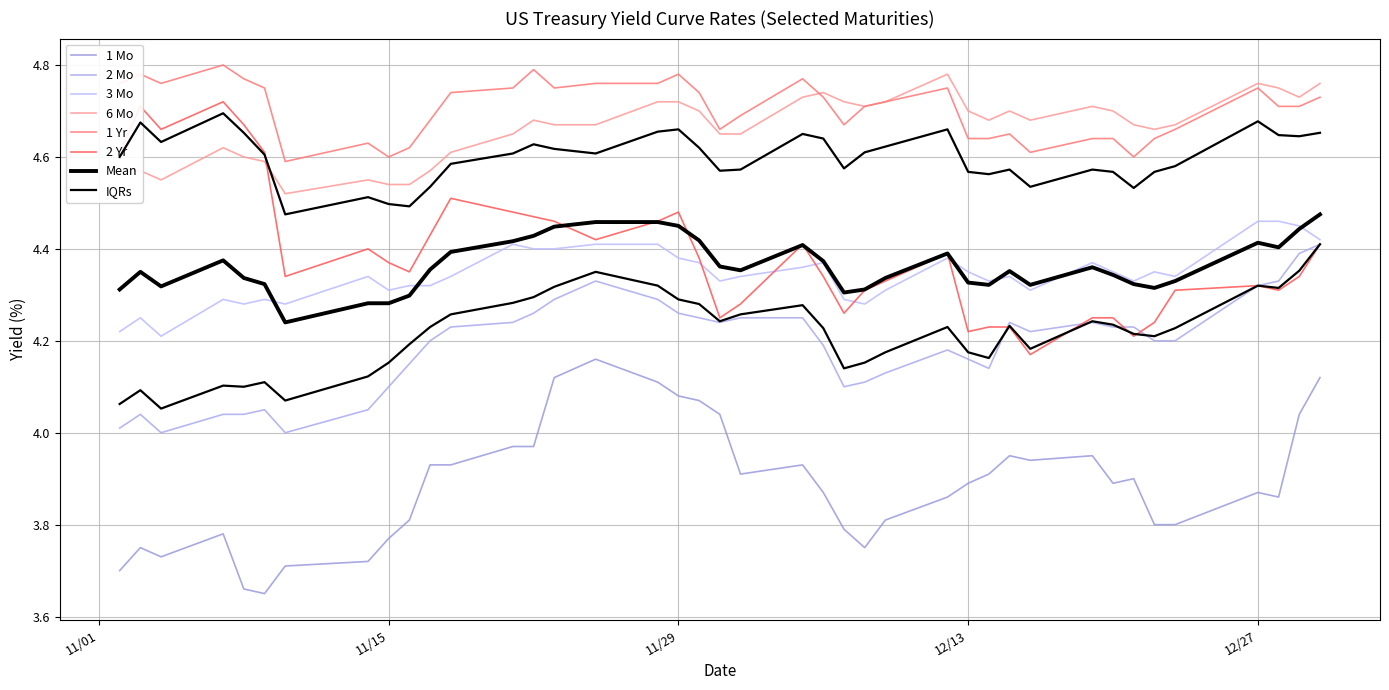

What is the average value of the 2 Yr series?

4.4